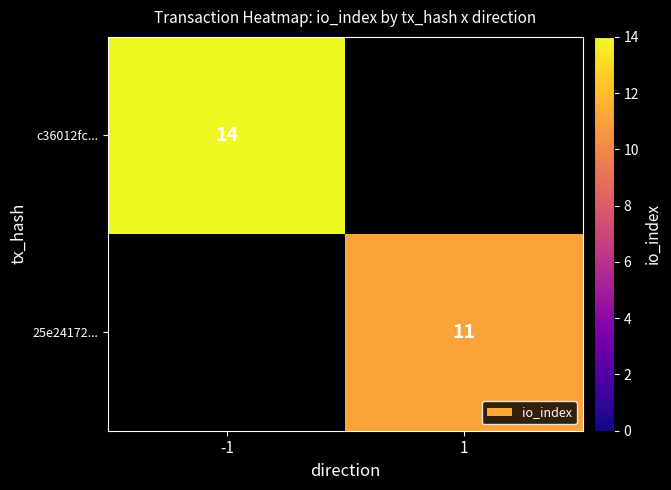

Is it true that 25e24172... equals 11 at 1?

True